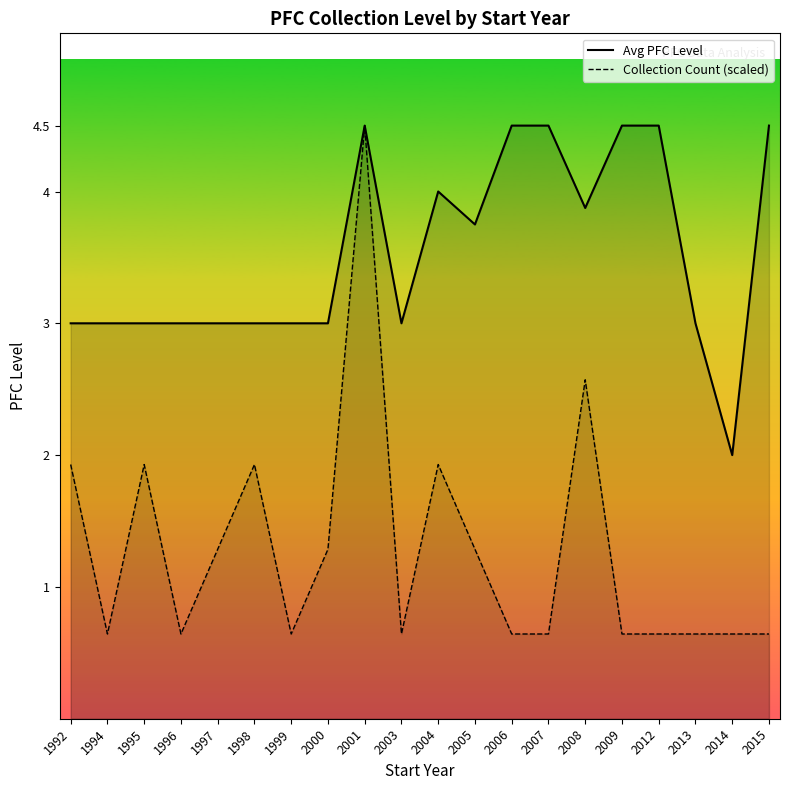

At which category does Collection Count (scaled) reach its first local peak?

1995